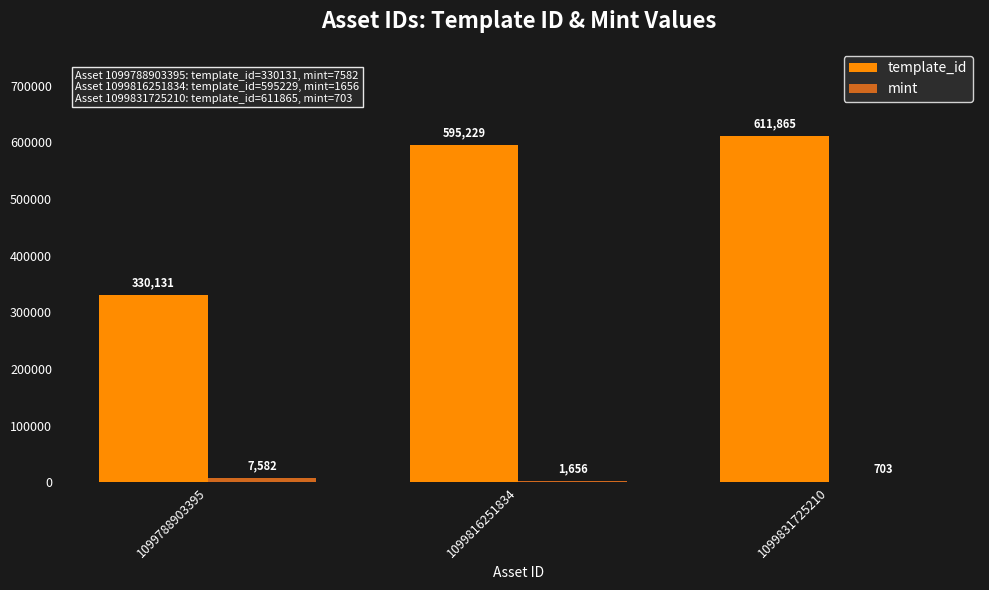

Which series has the largest total across all categories?

template_id